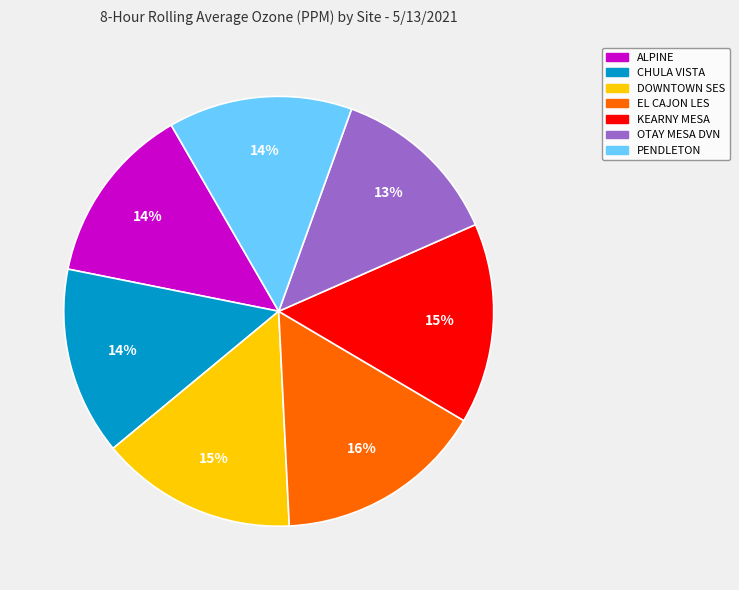

Is the sum of DOWNTOWN SES and PENDLETON greater than half?

No